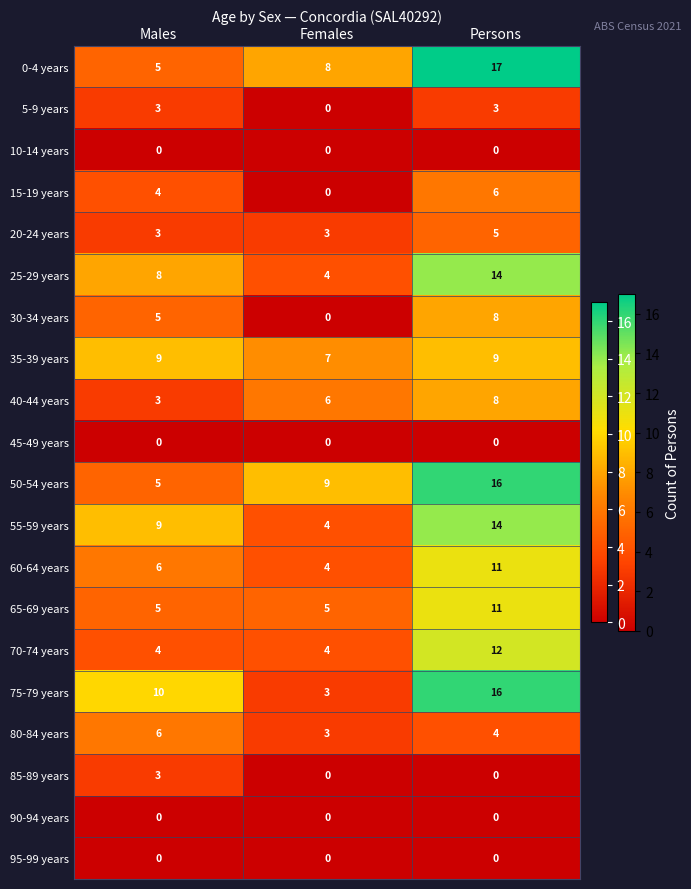

What is the spread (max minus min) of values at Males?

10